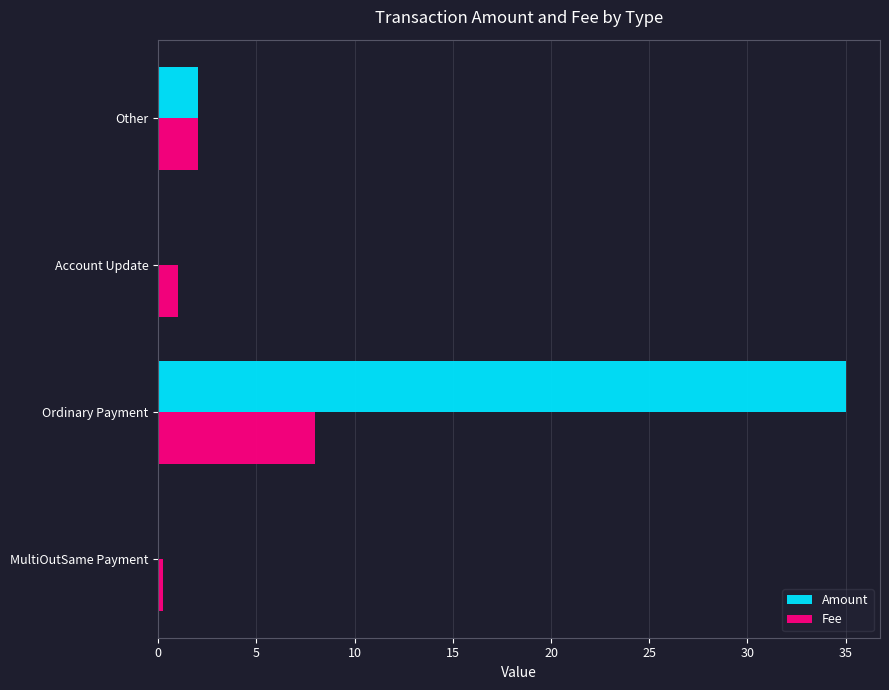

Between Ordinary Payment and Account Update, which series saw the biggest shift?

Amount